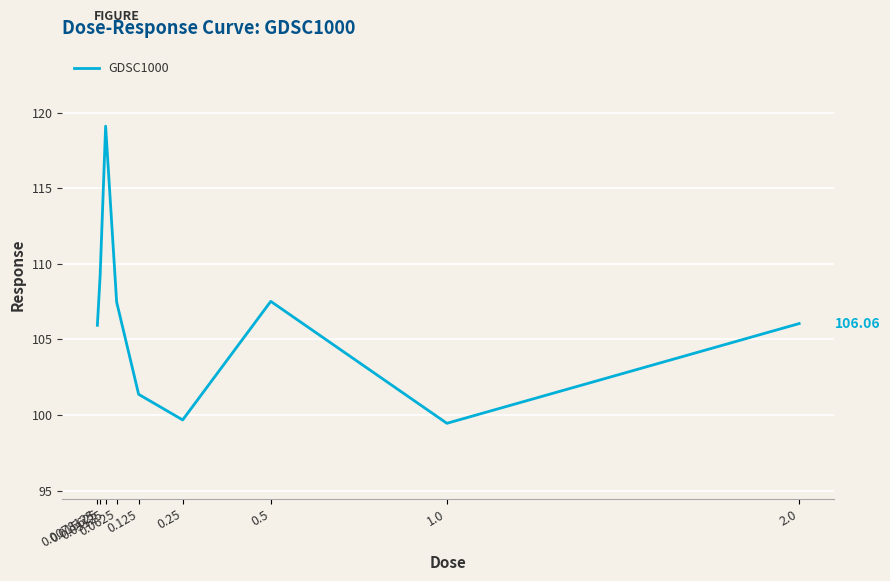

True or false: there are more than 2 points higher than both neighbors.

False